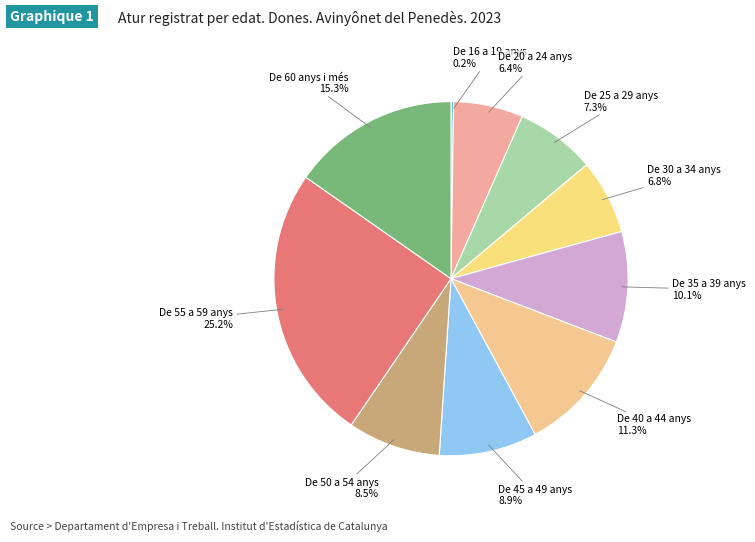

To the nearest percent, what is the difference between the largest and smallest slice percentages?

25%